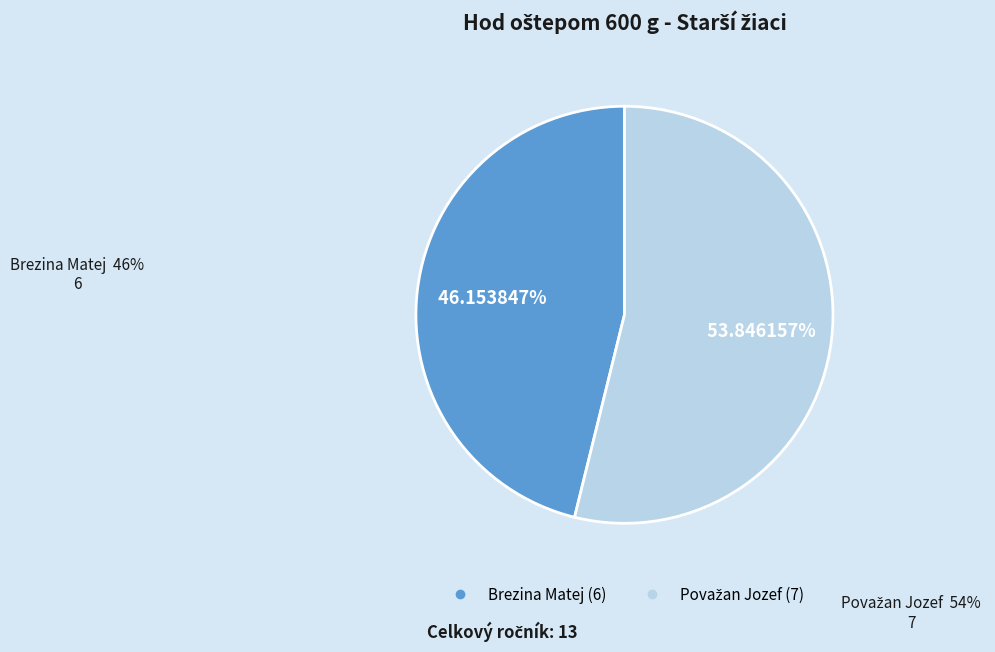

Count the number of slices in the pie.

2